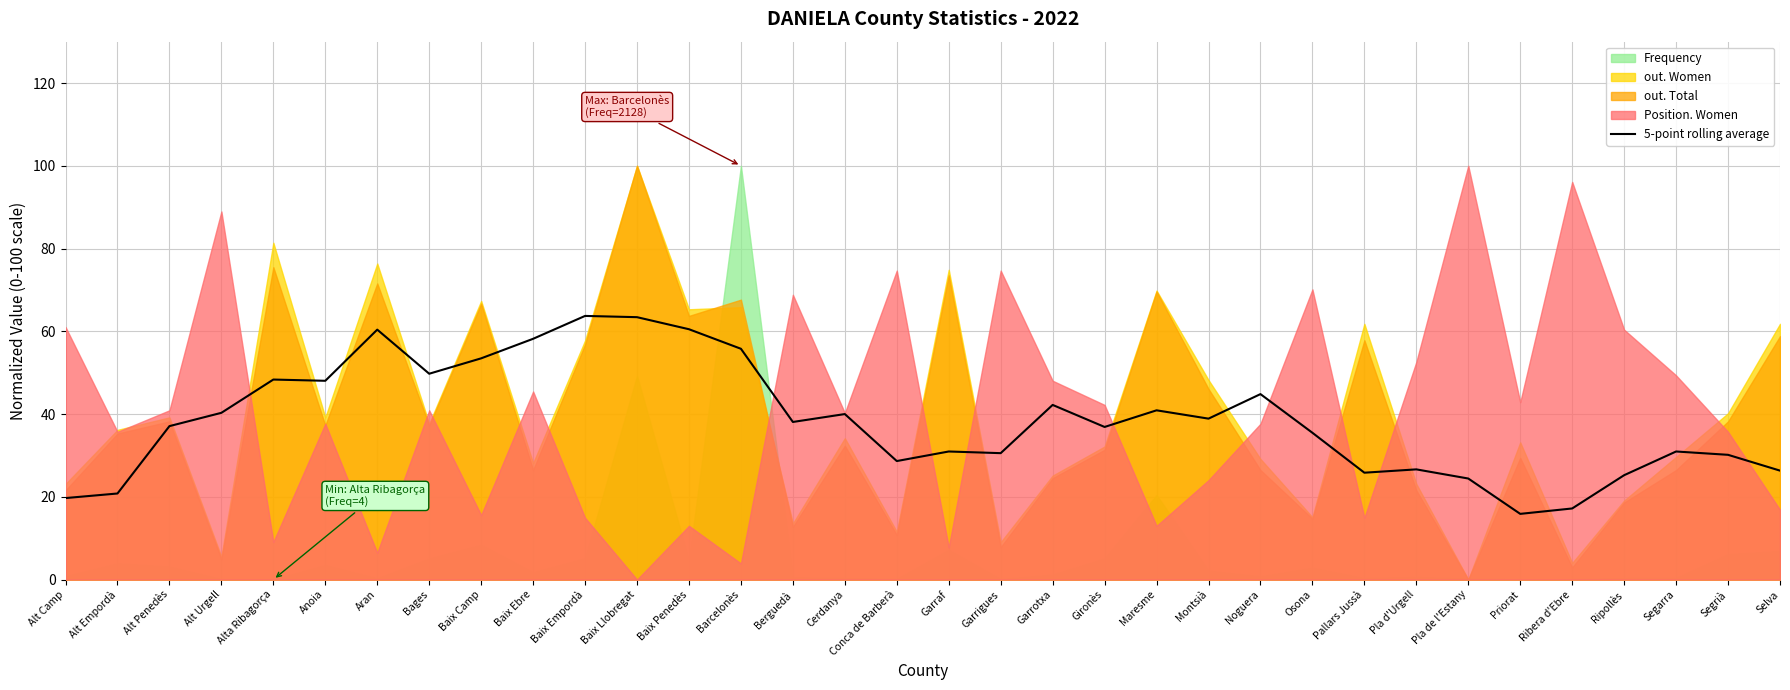

What position from the left is Alt Penedès?

3